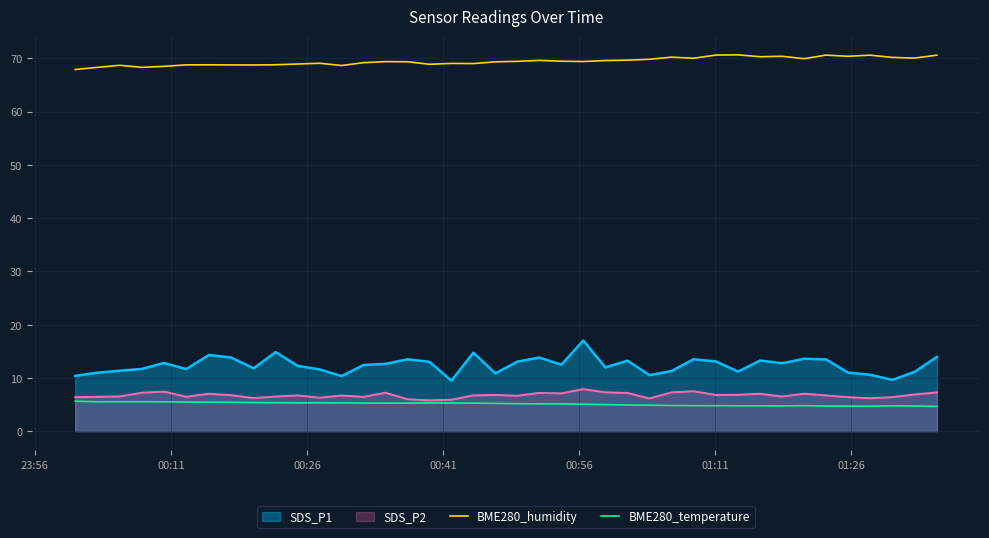

True or false: SDS_P2 and BME280_humidity cross at least once.

False